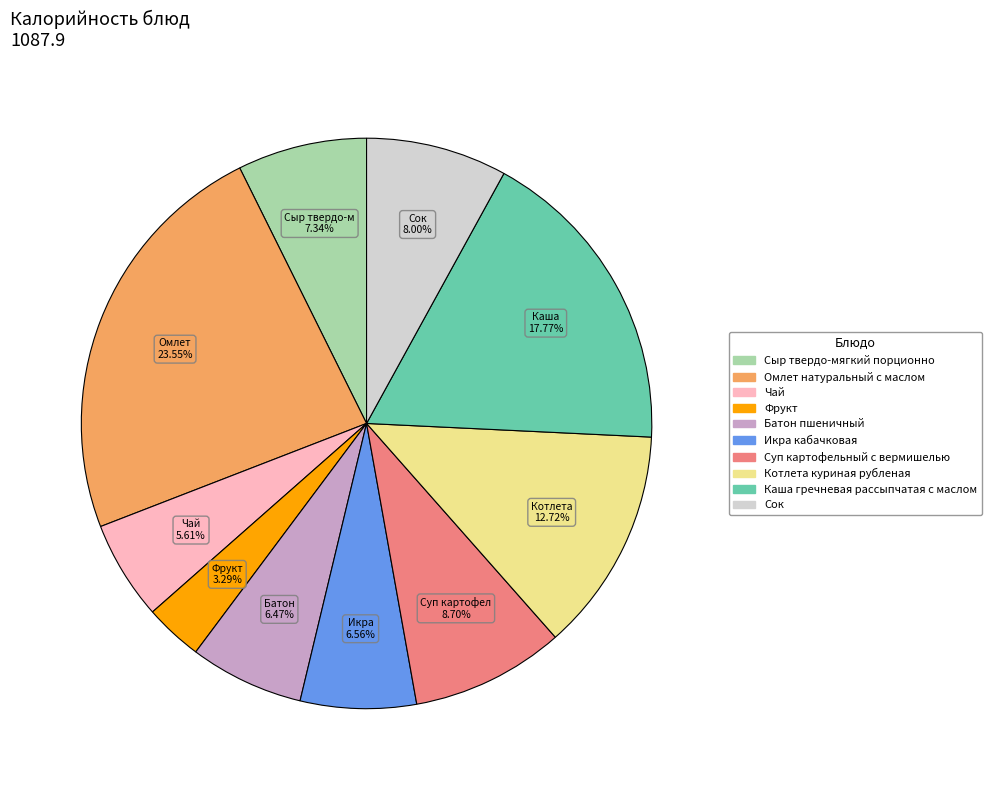

Is it true that Икра кабачковая is 1% of the pie?

False